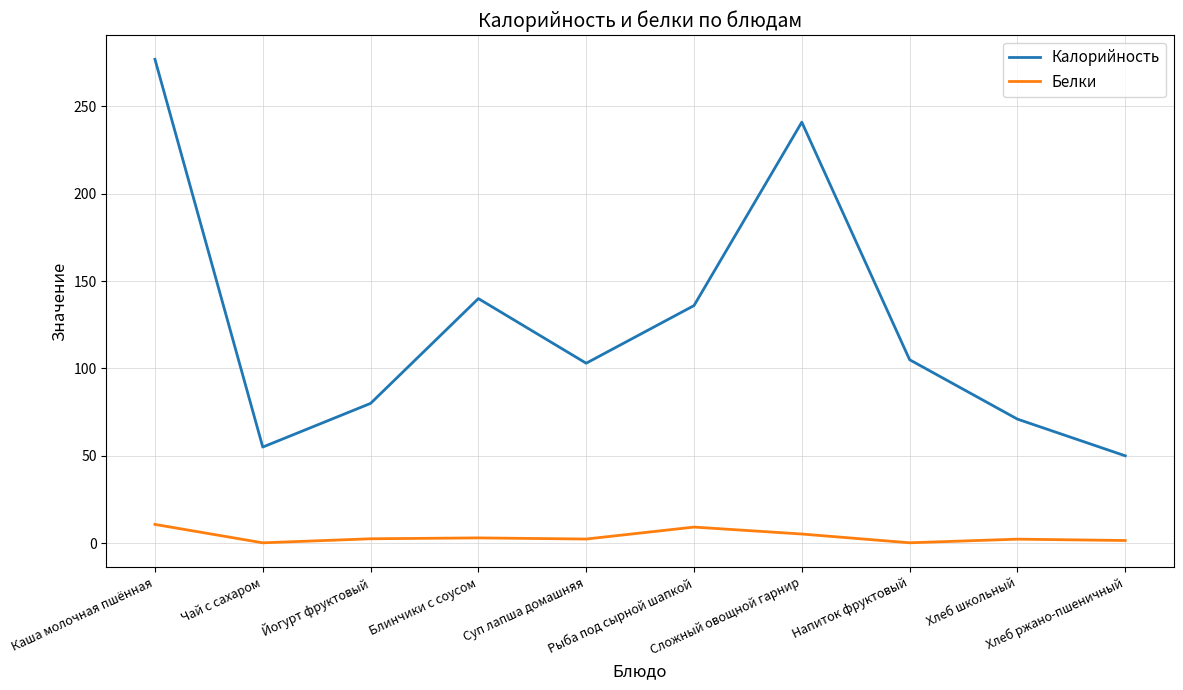

What is the total value across all series at Сложный овощной гарнир?

246.2